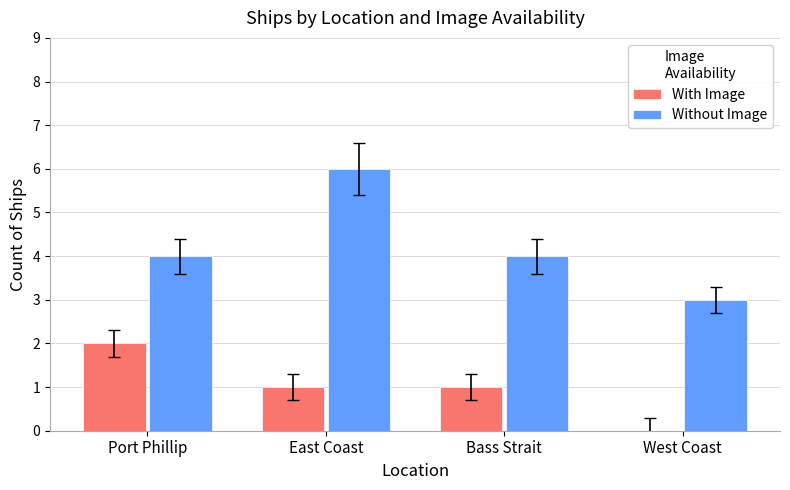

Reading left to right, transcribe all the data shown in this chart.

With Image: 2	1	1	0
Without Image: 4	6	4	3